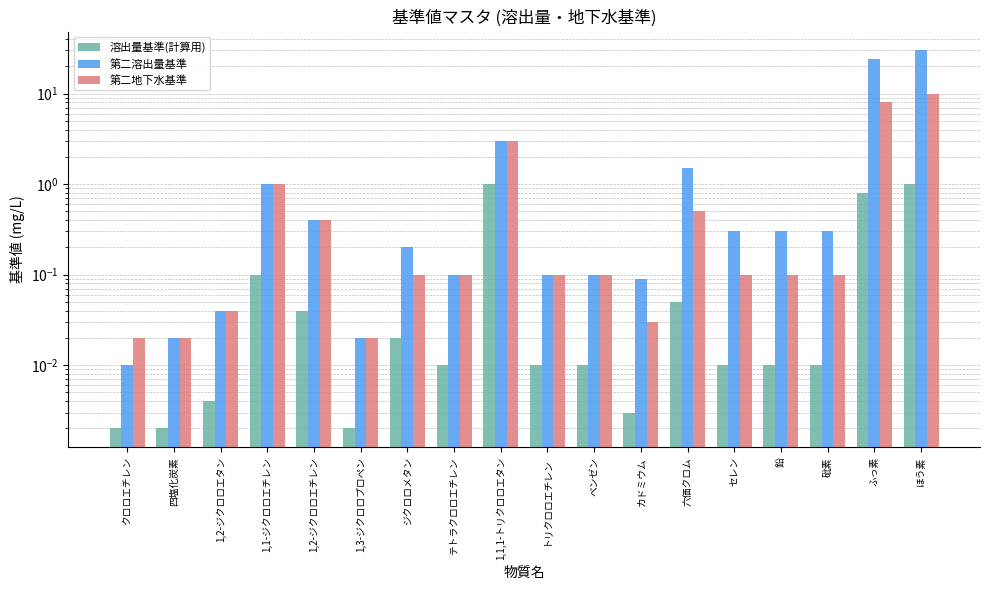

What is the sum of all 第二溶出量基準 values?

61.5